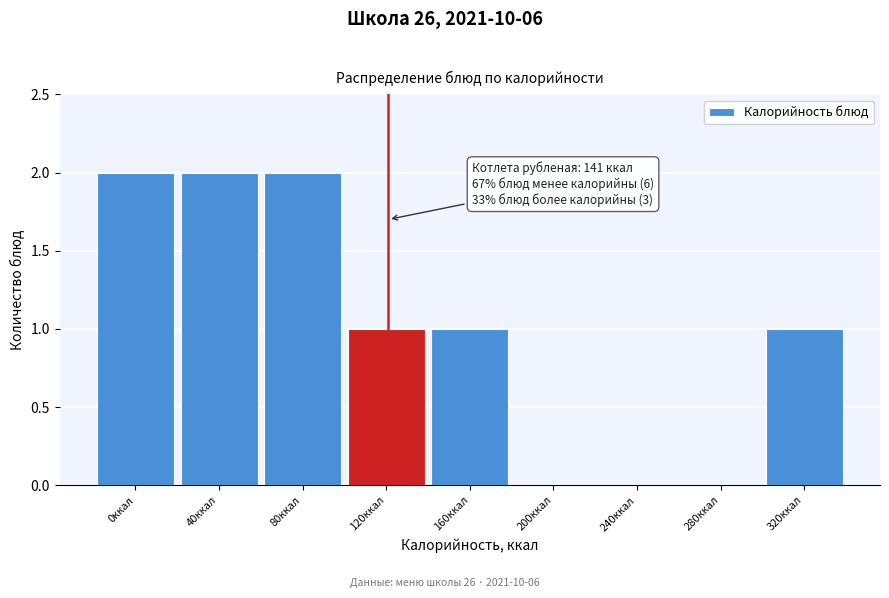

Reading left to right, transcribe all the data shown in this chart.

0ккал=2	40ккал=2	80ккал=2	120ккал=1	160ккал=1	200ккал=0	240ккал=0	280ккал=0	320ккал=1